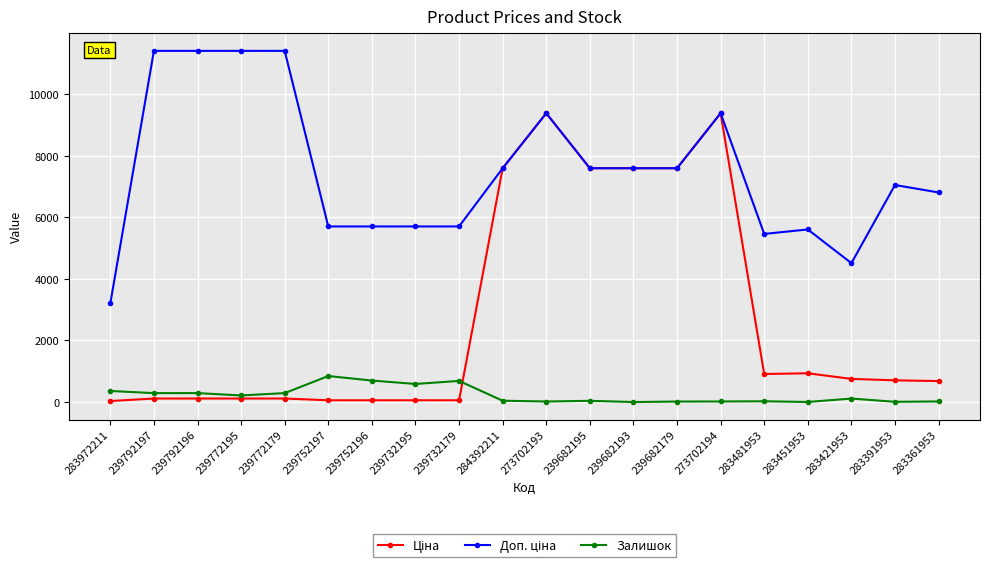

True or false: Залишок has a value of 19.0 at 283361953.

True